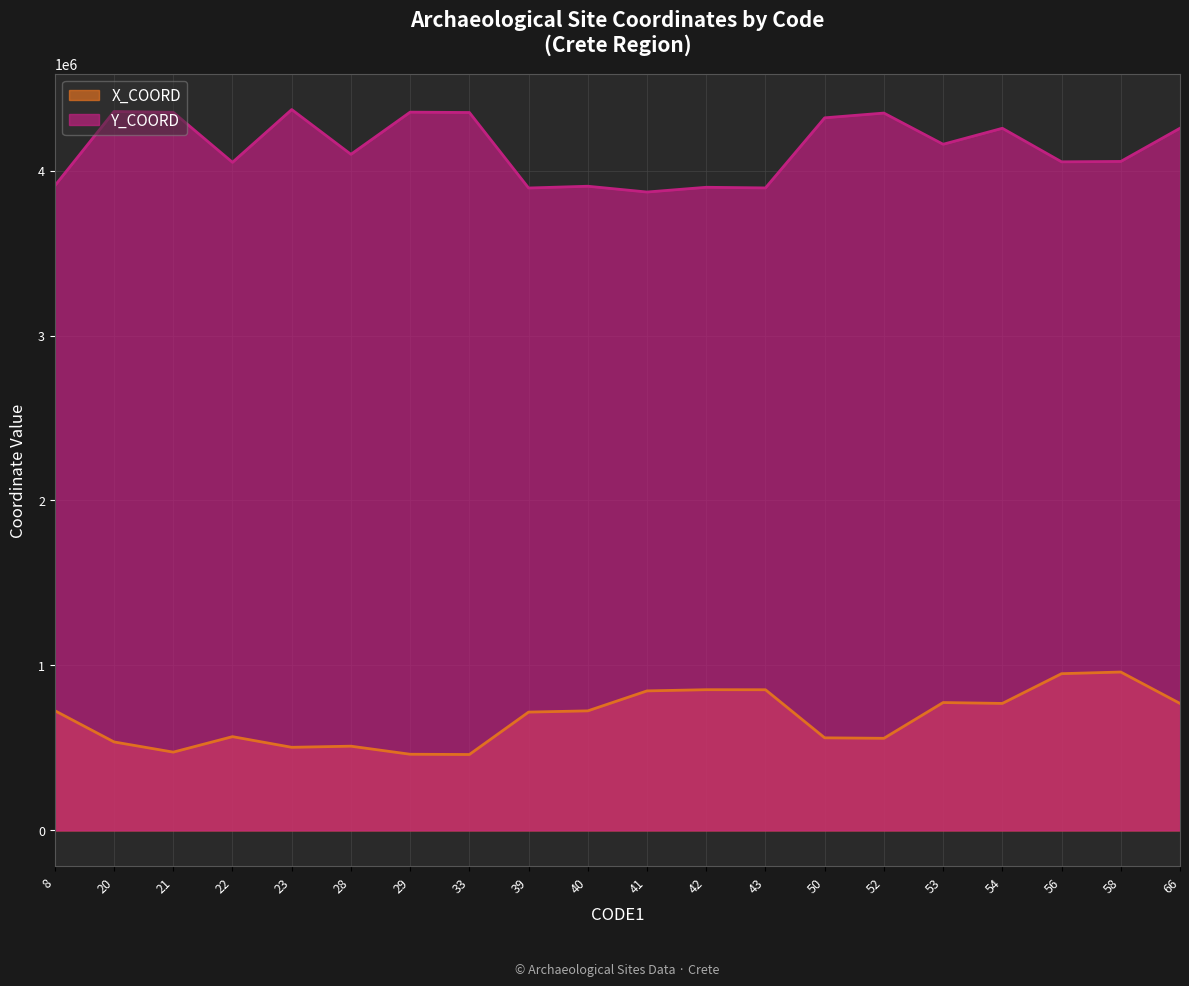

True or false: X_COORD has a value of 536183.8 at 20.

True